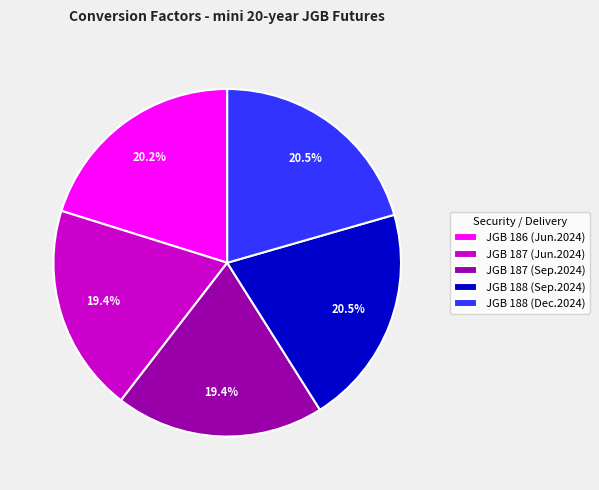

Do JGB 188 (Dec.2024) and JGB 186 (Jun.2024) together represent more than half of the pie?

No